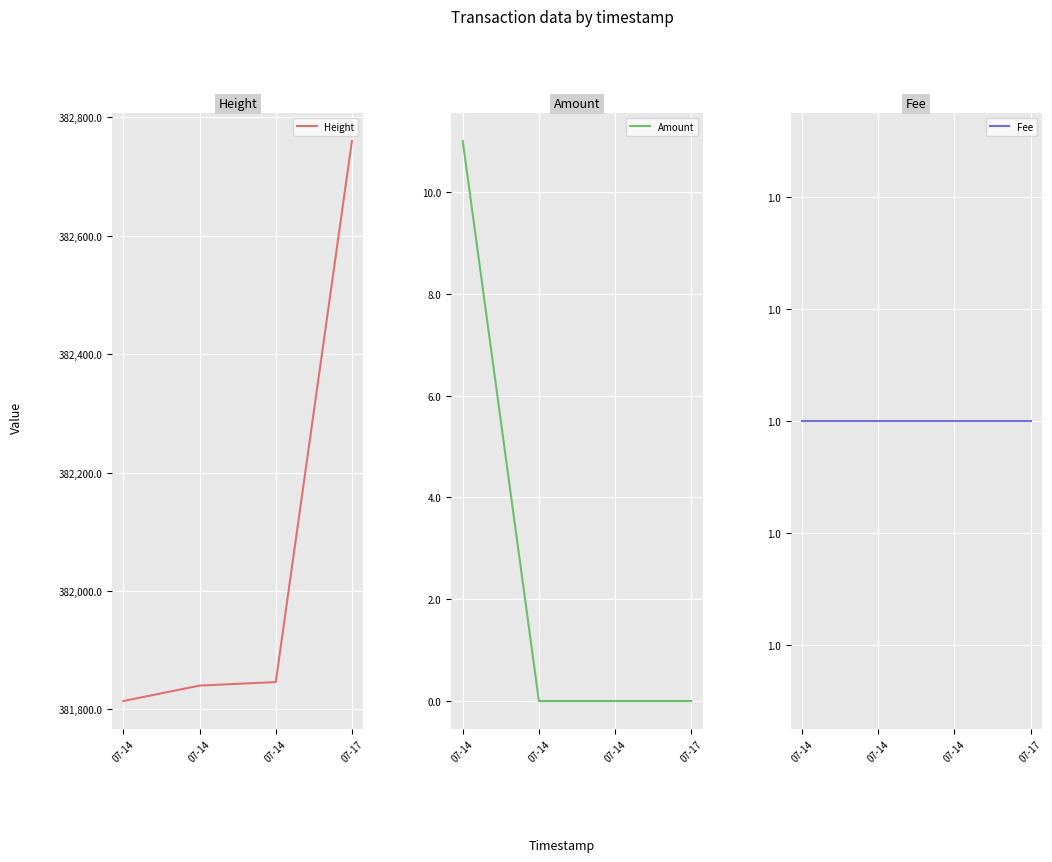

Reading right to left, transcribe all the data shown in this chart.

Height: 382760	381846	381840	381814
Amount: 0	0	0	11
Fee: 1	1	1	1